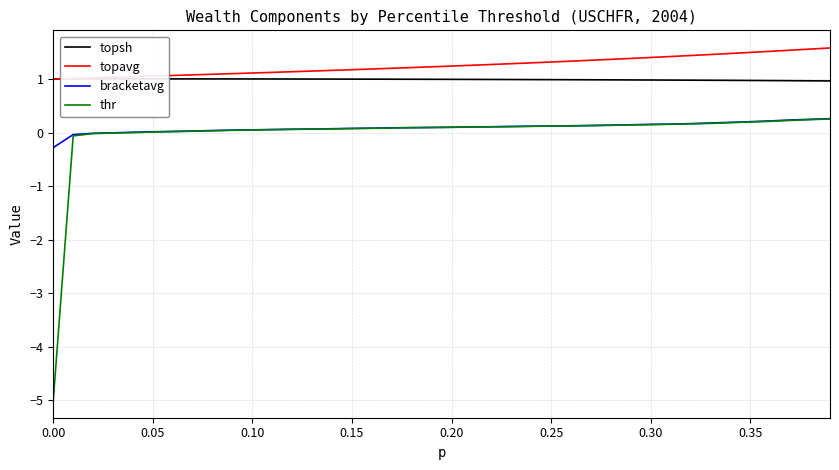

Reading left to right, transcribe all the data shown in this chart.

topsh: 1.0	1.0	1.0	1.0	1.0	1.0	1.0	1.0	1.0	1.0	1.0	1.0	1.0	1.0	1.0	1.0	1.0	1.0	1.0	1.0	1.0	1.0	1.0	1.0	1.0	1.0	1.0	1.0	1.0	1.0	1.0	1.0	1.0	1.0	1.0	1.0	1.0	1.0	1.0	1.0
topavg: 1.0	1.0	1.0	1.0	1.0	1.1	1.1	1.1	1.1	1.1	1.1	1.1	1.1	1.1	1.2	1.2	1.2	1.2	1.2	1.2	1.2	1.3	1.3	1.3	1.3	1.3	1.3	1.4	1.4	1.4	1.4	1.4	1.4	1.5	1.5	1.5	1.5	1.5	1.6	1.6
bracketavg: -0.3	-0.0	-0.0	-0.0	0.0	0.0	0.0	0.0	0.0	0.0	0.1	0.1	0.1	0.1	0.1	0.1	0.1	0.1	0.1	0.1	0.1	0.1	0.1	0.1	0.1	0.1	0.1	0.1	0.1	0.1	0.2	0.2	0.2	0.2	0.2	0.2	0.2	0.2	0.2	0.3
thr: -5.0	-0.1	-0.0	-0.0	-0.0	0.0	0.0	0.0	0.0	0.0	0.0	0.1	0.1	0.1	0.1	0.1	0.1	0.1	0.1	0.1	0.1	0.1	0.1	0.1	0.1	0.1	0.1	0.1	0.1	0.1	0.1	0.2	0.2	0.2	0.2	0.2	0.2	0.2	0.2	0.3